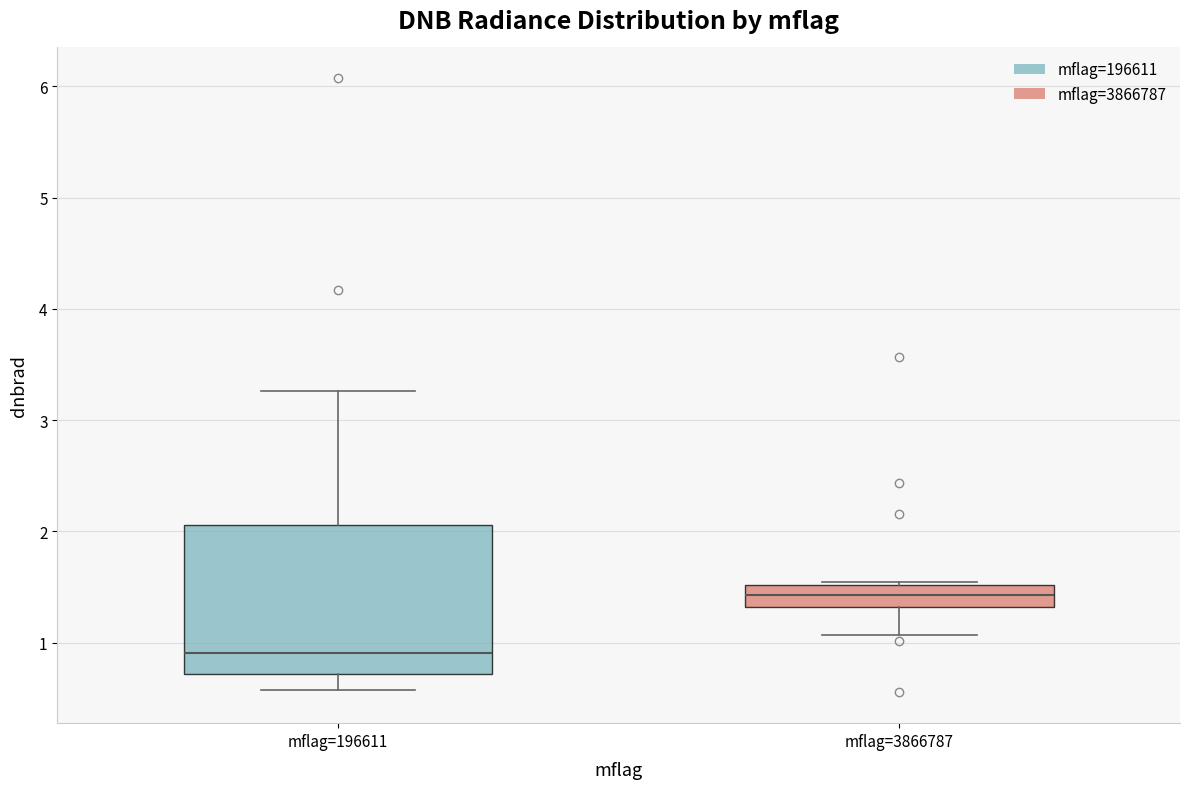

Where is the upper edge of the box for mflag=196611 on the y-axis? The values are not printed on the chart, so give them approximately, as read against the axis.

2.1